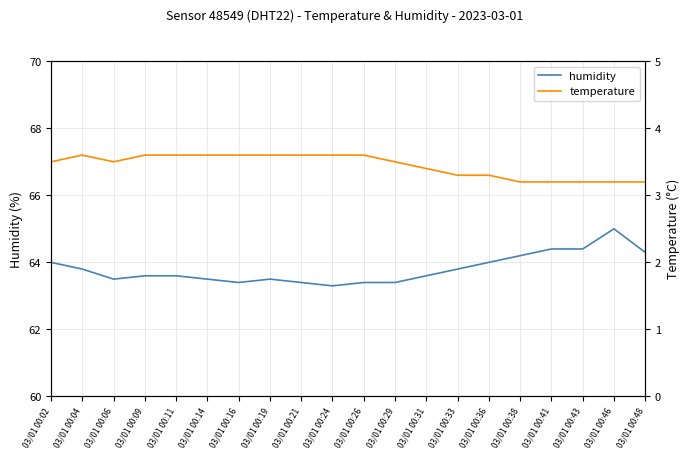

At which label does temperature reach its minimum?

03/01 00:38